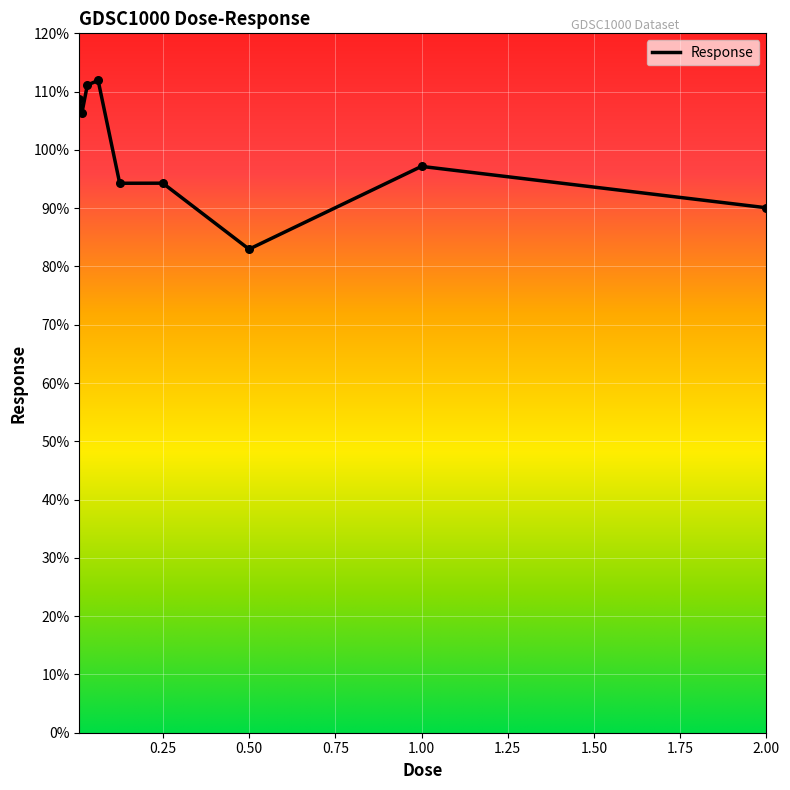

What is the difference between the maximum and minimum values?

28.9